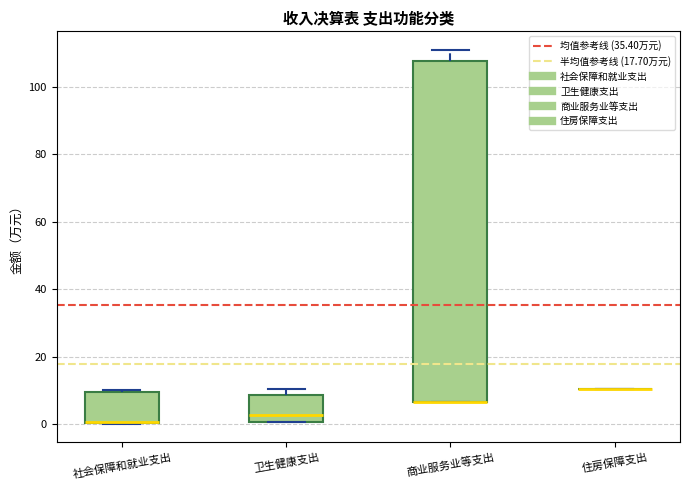

Reading left to right, transcribe this box plot: for each box, give where its median line is, the range the box spans, and where its two whiskers end, as read against the y-axis. The values are not printed on the chart, so give them approximately, as read against the axis.

社会保障和就业支出: median 0, box 0 to 10, whiskers 0 to 10 (just above the box's upper edge)
卫生健康支出: median 2, box 0 to 8, whiskers 0 to 10
商业服务业等支出: median 6 (drawn on the box's lower edge), box 6 to 108, whiskers 6 to 110
住房保障支出: box collapsed to a line at 10, whiskers 10 to 10